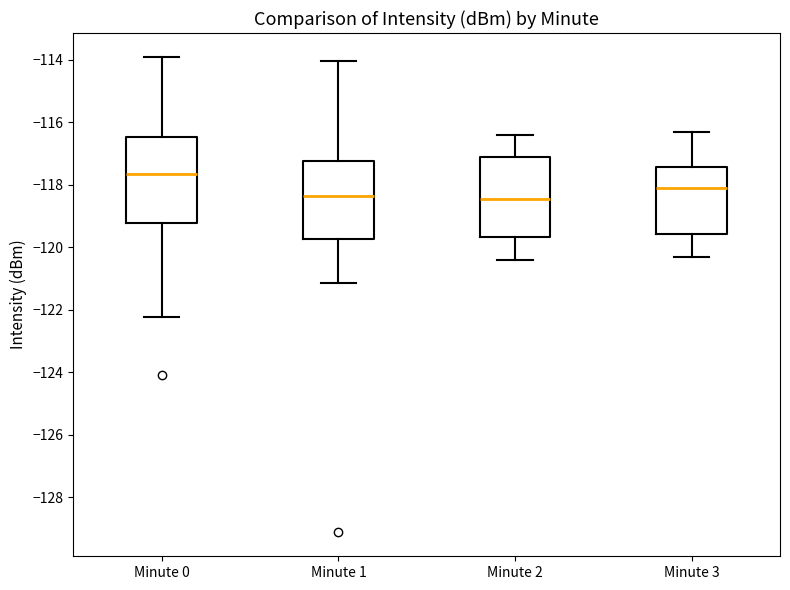

Reading left to right, transcribe this box plot: for each box, give where its median line is, the range the box spans, and where its two whiskers end, as read against the y-axis. The values are not printed on the chart, so give them approximately, as read against the axis.

Minute 0: median -117.6, box -119.2 to -116.4, whiskers -122.2 to -114.0
Minute 1: median -118.4, box -119.8 to -117.2, whiskers -121.2 to -114.0
Minute 2: median -118.4, box -119.6 to -117.2, whiskers -120.4 to -116.4
Minute 3: median -118.0, box -119.6 to -117.4, whiskers -120.2 to -116.2